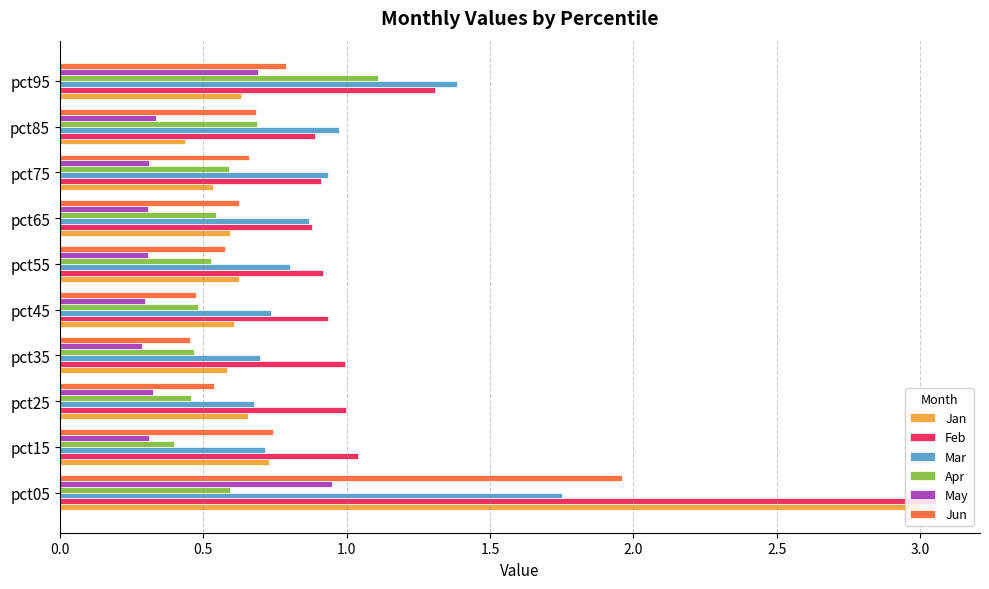

True or false: Jan has a value of 0.5 at pct75.

True